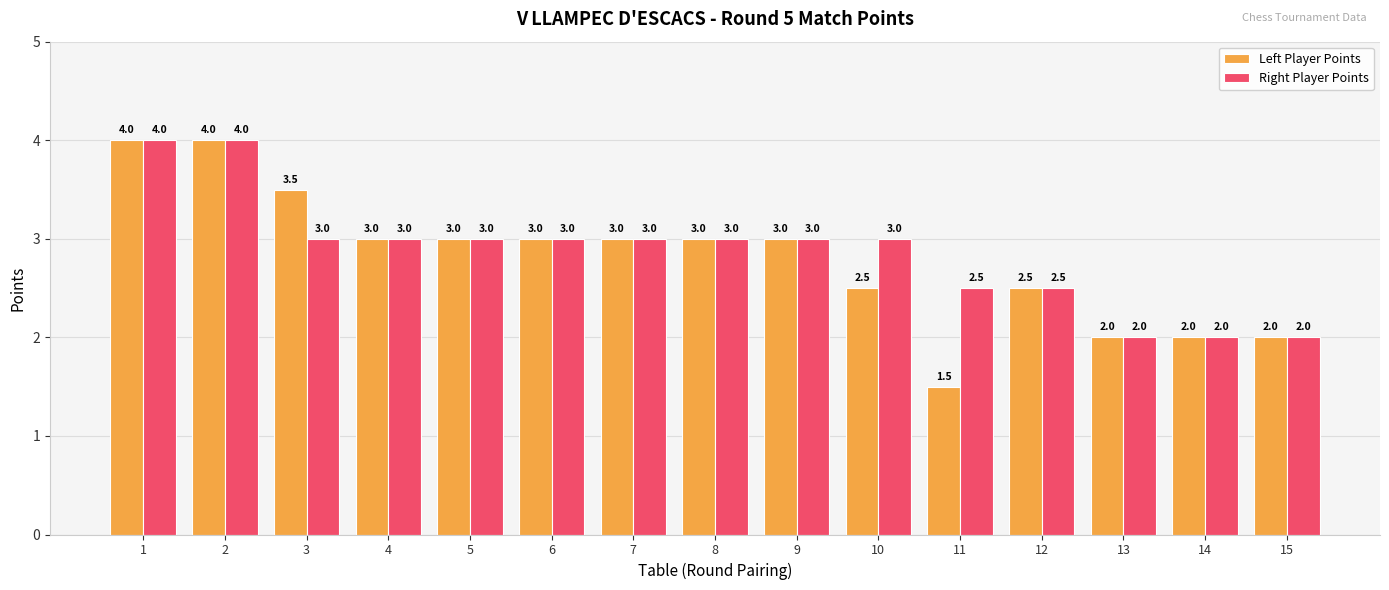

List the series in order of their overall mean, lowest first.

Left Player Points, Right Player Points